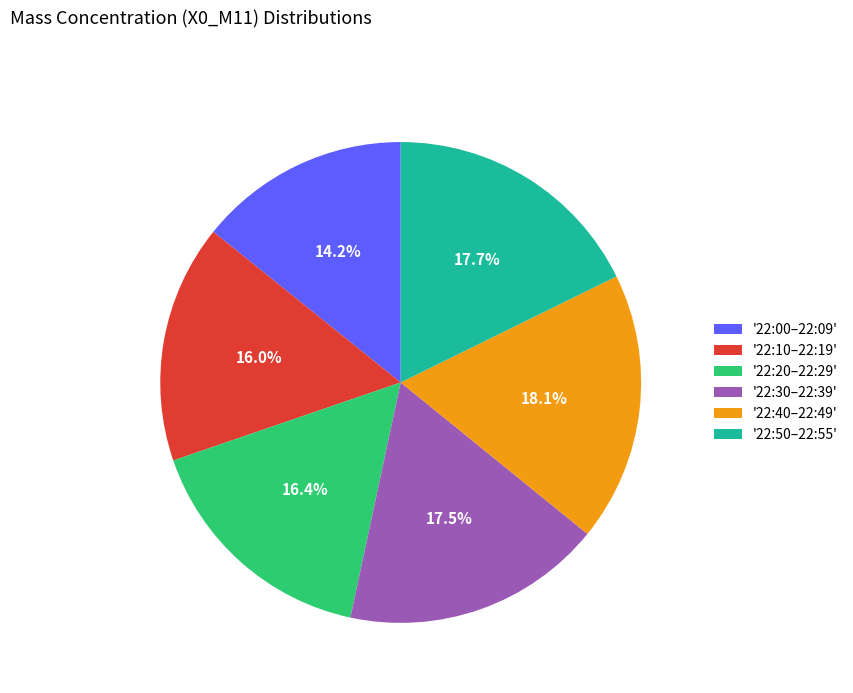

What is the smallest slice in the pie chart?

'22:00–22:09'